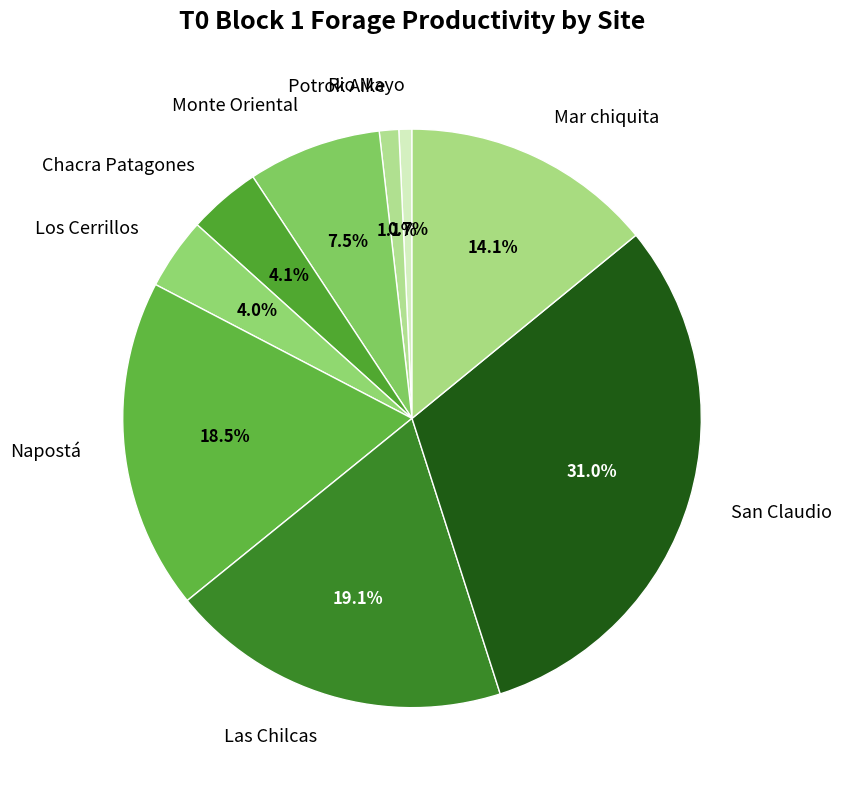

Is it true that Rio Mayo is 1% of the pie?

True